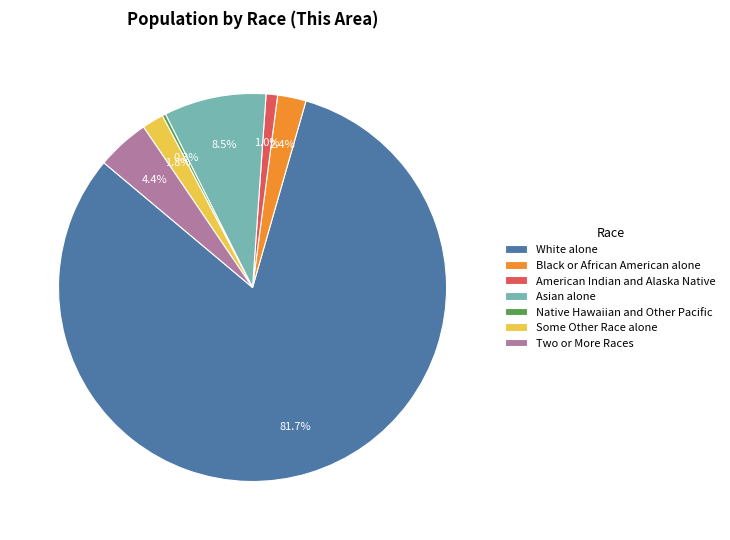

Combined, what portion of the pie is White alone and American Indian and Alaska Native?

82.6%